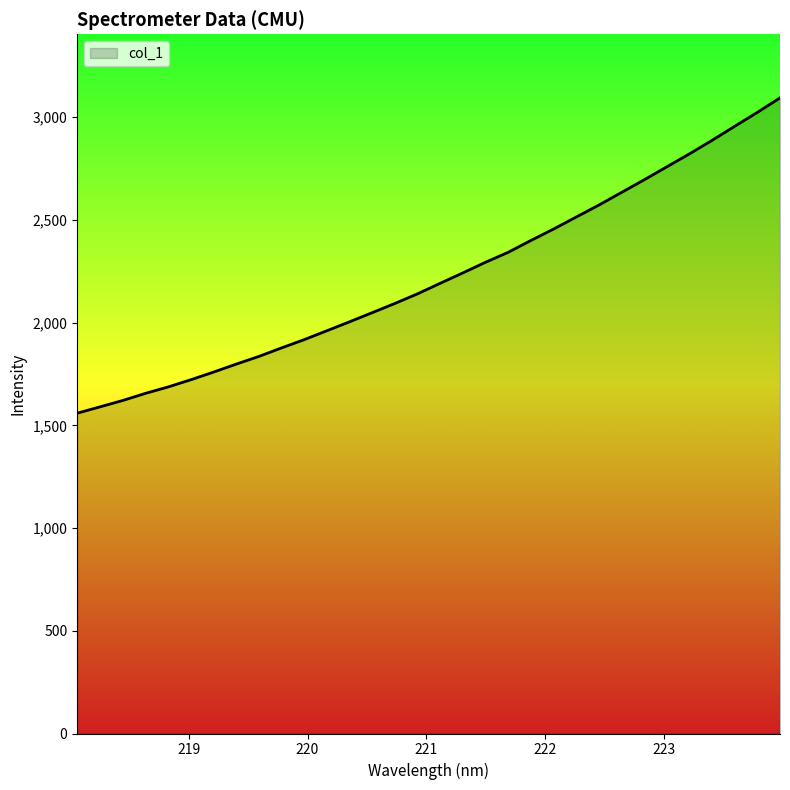

What is the minimum value shown in the chart?

1558.9